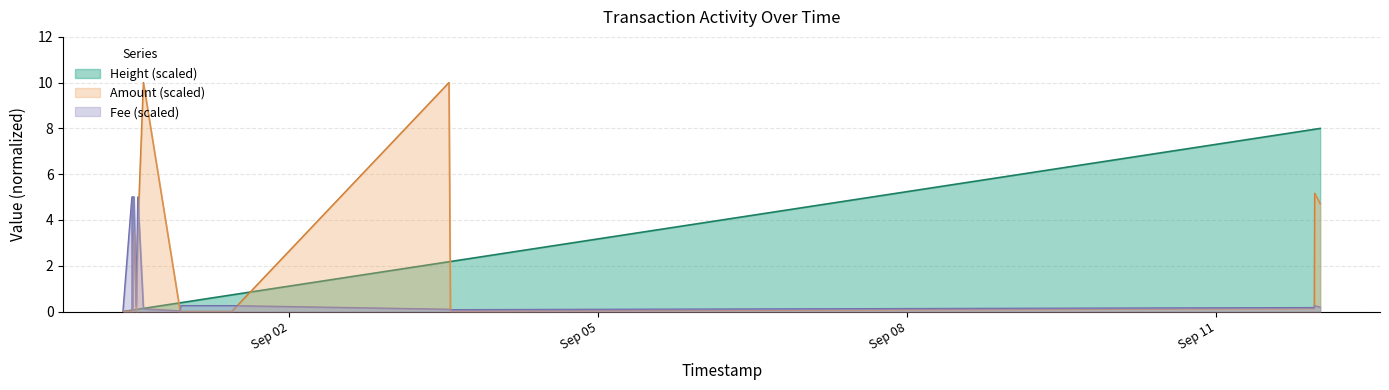

At how many categories does at least one series exceed 3?

9